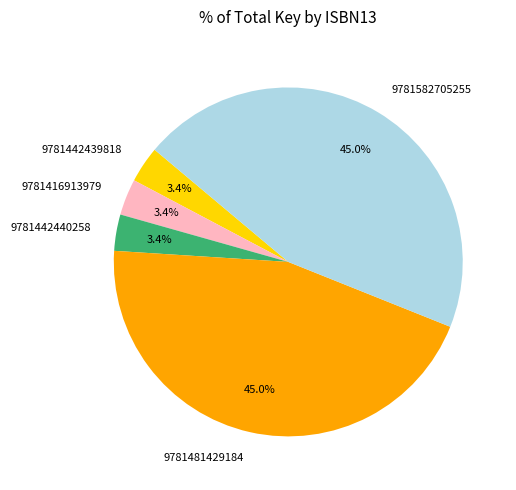

Between 9781442440258 and 9781481429184, which is larger?

9781481429184